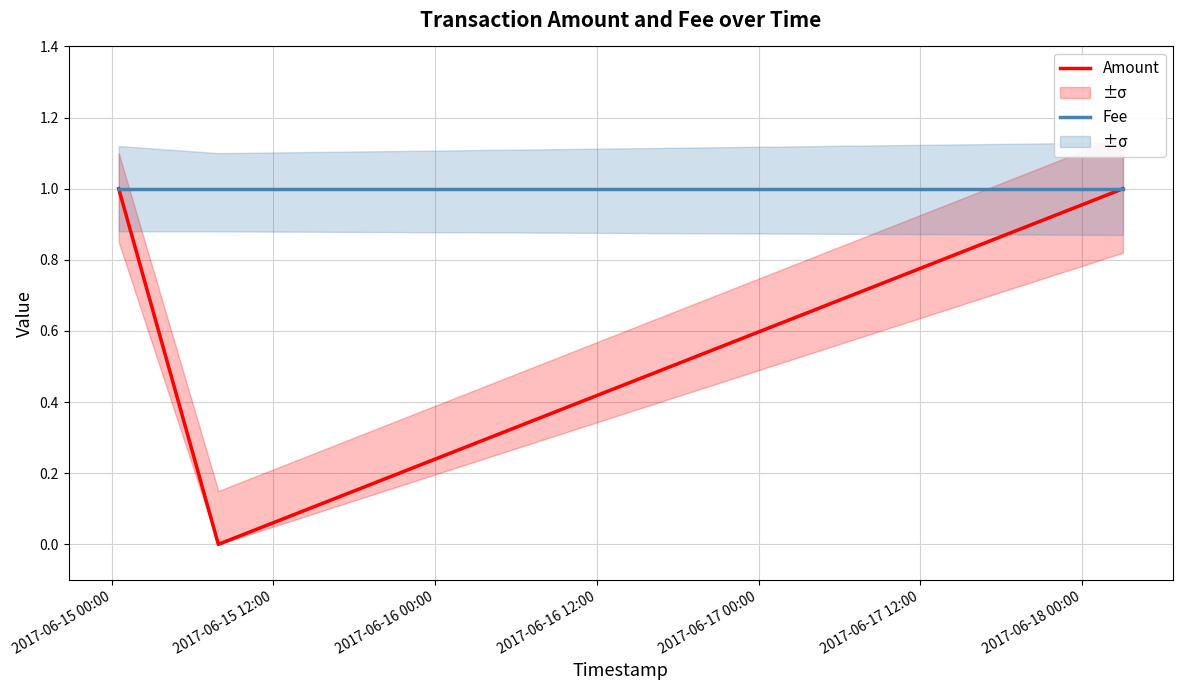

What is the maximum value for Fee?

1